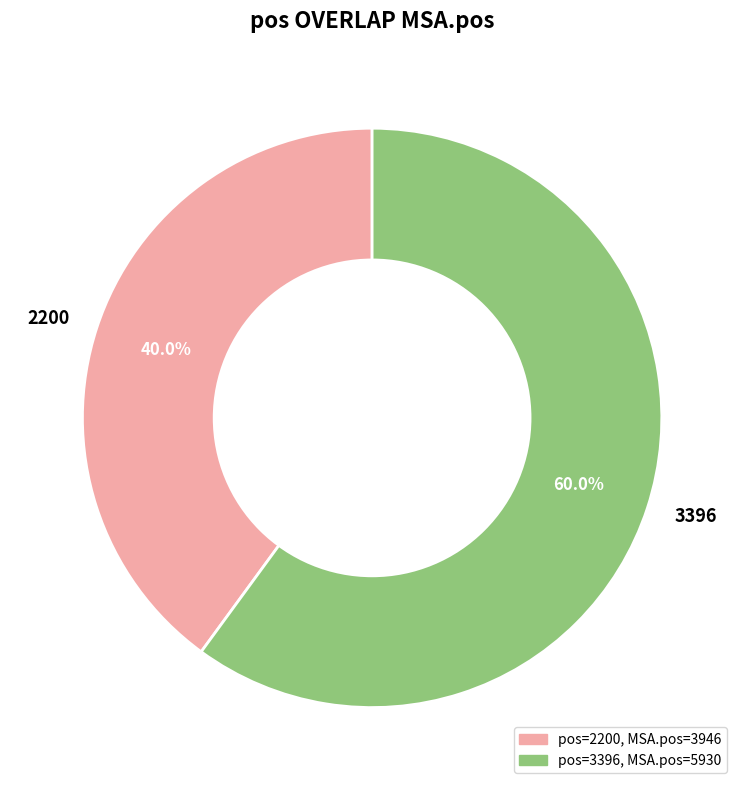

Which category accounts for the majority?

3396